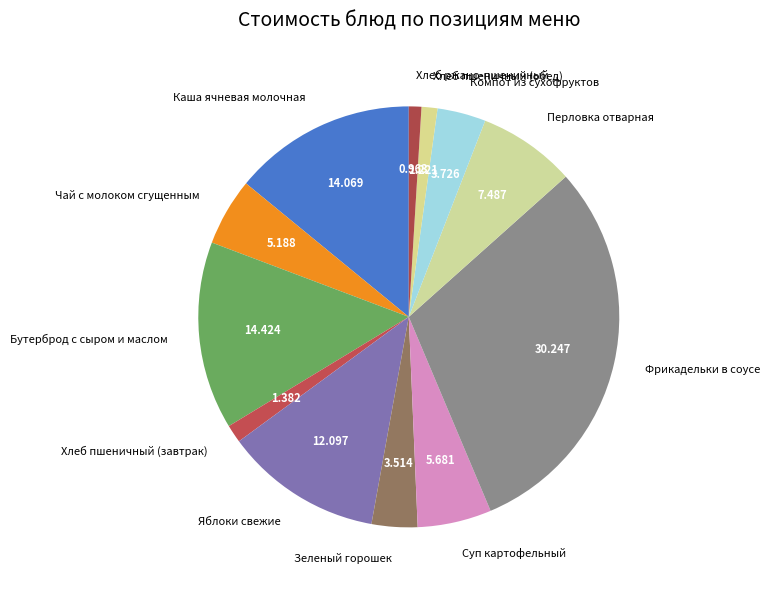

Is there any slice that represents more than half of the pie?

No